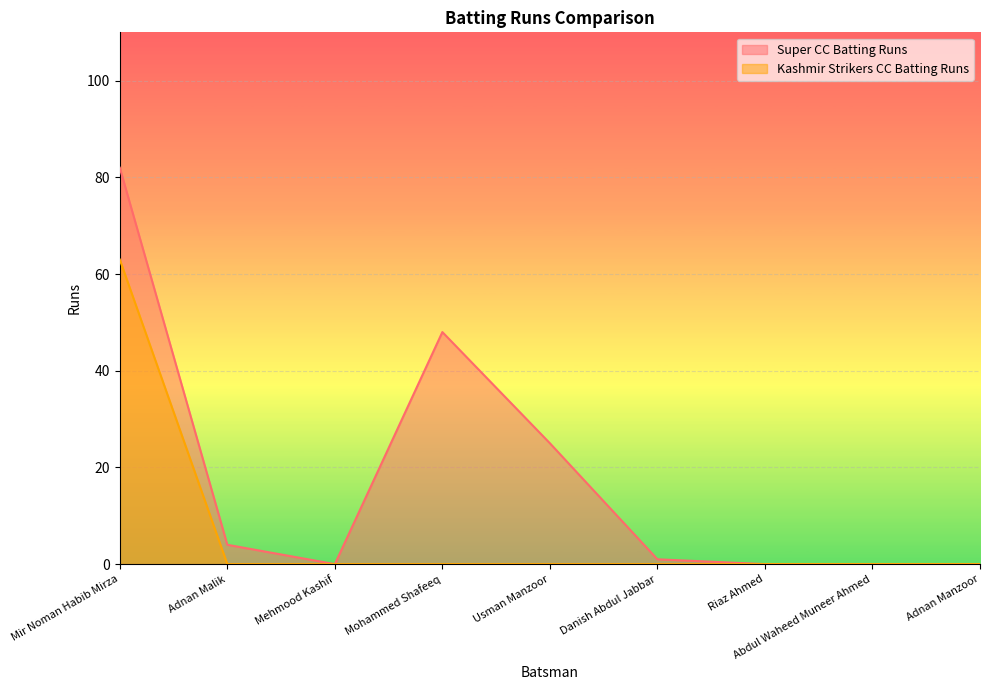

What is the sum of all Super CC Batting Runs values?

160